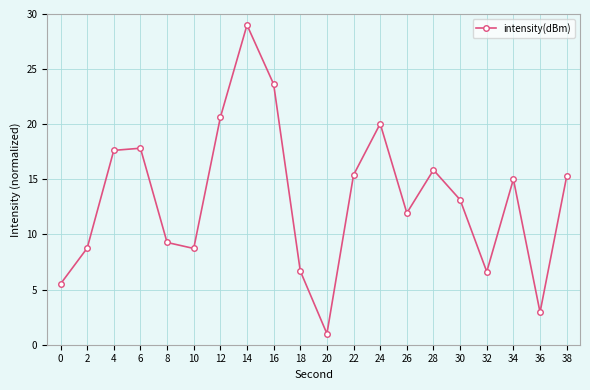

The value at 36 is 4.5. True or false?

False